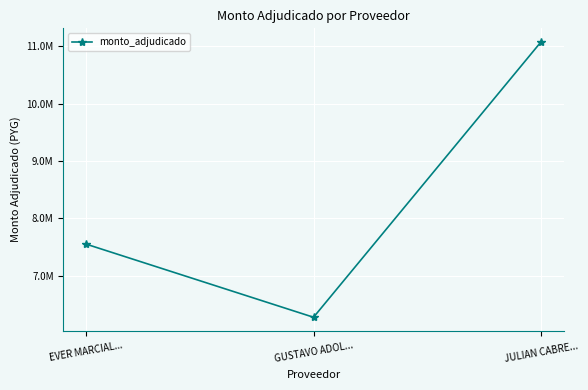

What is the ratio of the value at GUSTAVO ADOL... to the value at EVER MARCIAL...?

0.8